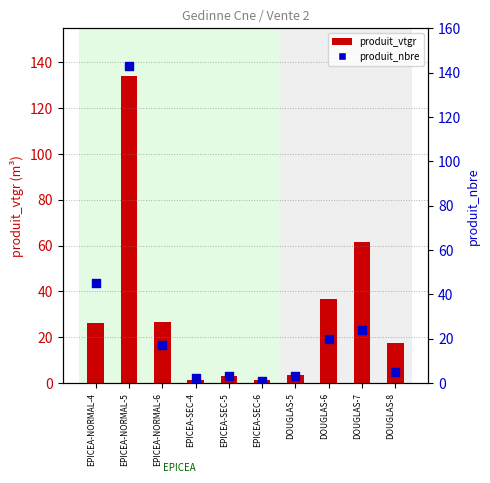

At which category is the sum across all series the highest?

EPICEA-NORMAL-5